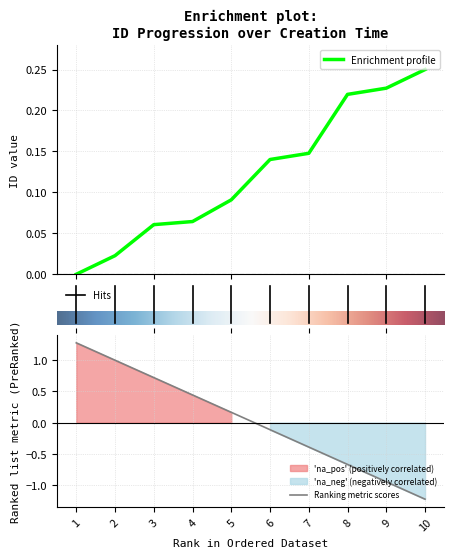

Does the chart display data point markers on the line(s)?

No